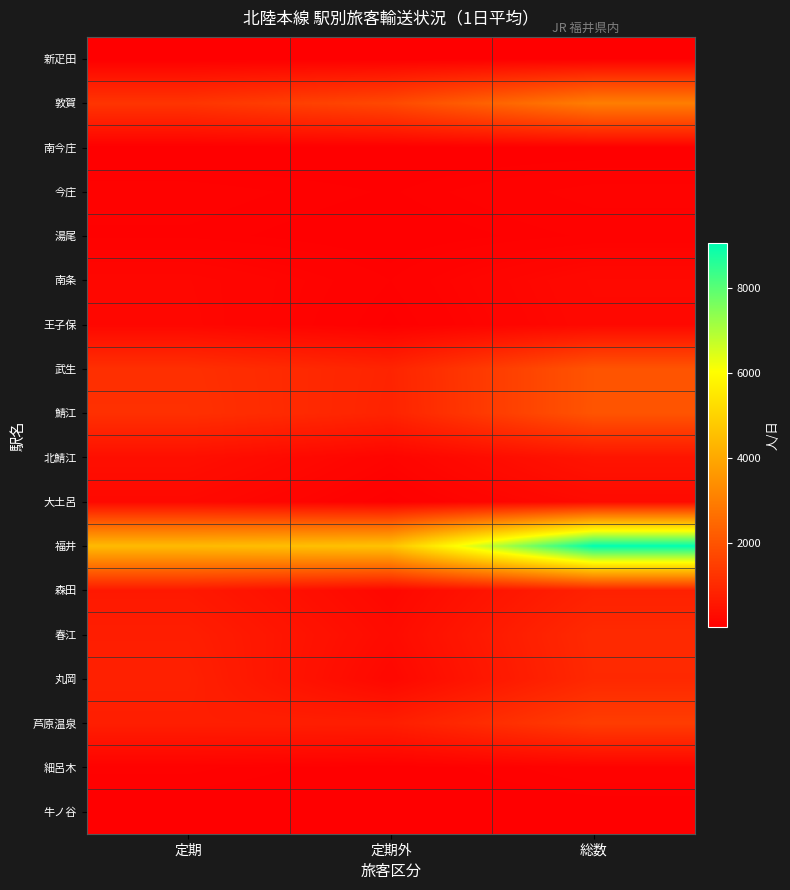

What is the spread (max minus min) of values at 定期?

4424